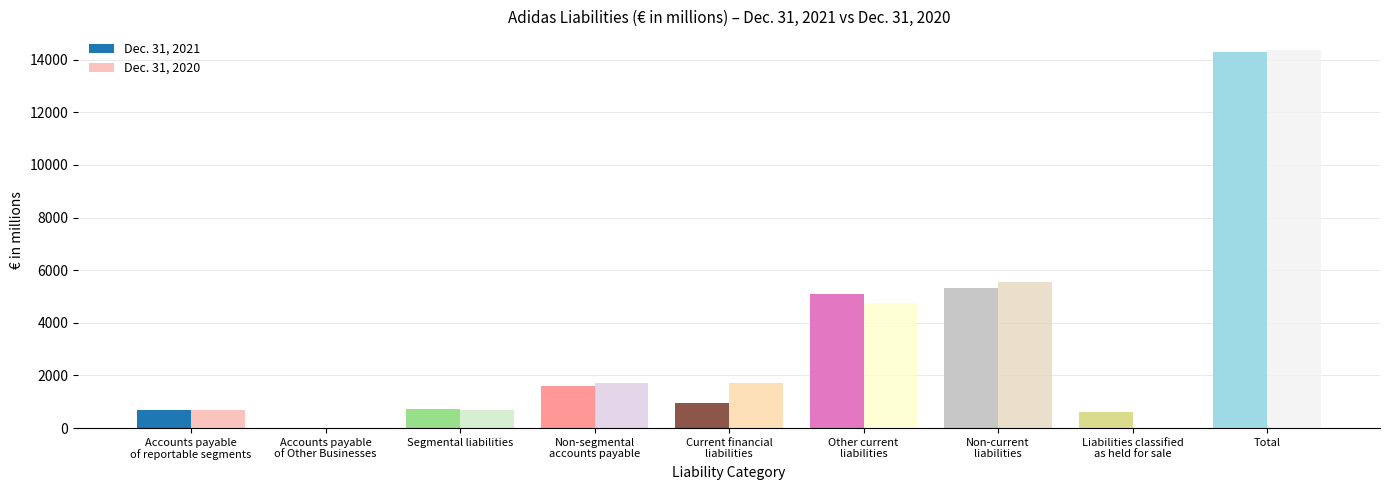

What is the approximate value of Dec. 31, 2020 at Non-current
liabilities?

5535